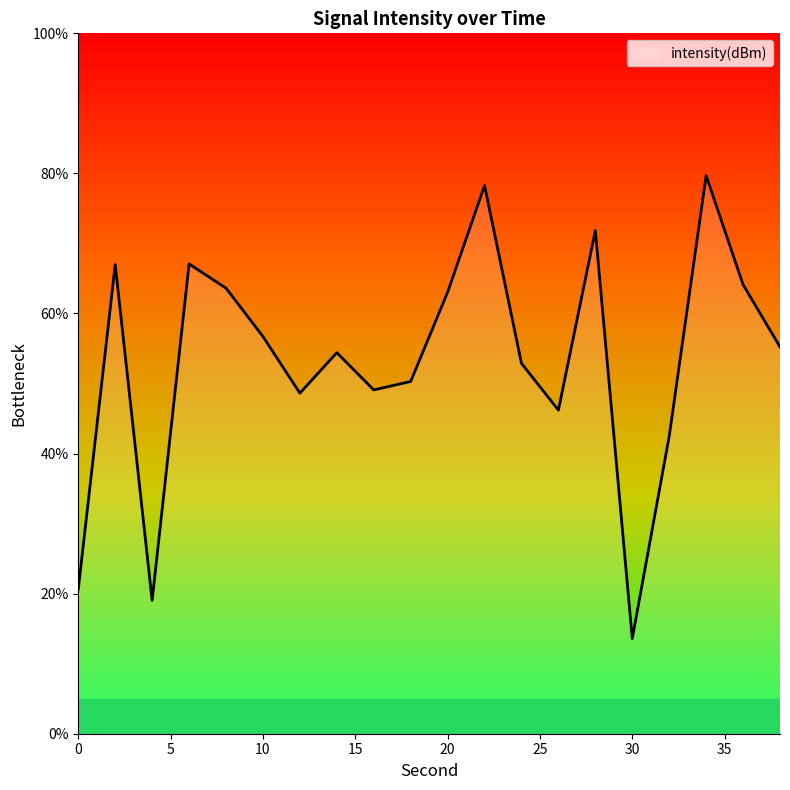

What is the difference between the maximum and minimum values?

66.1